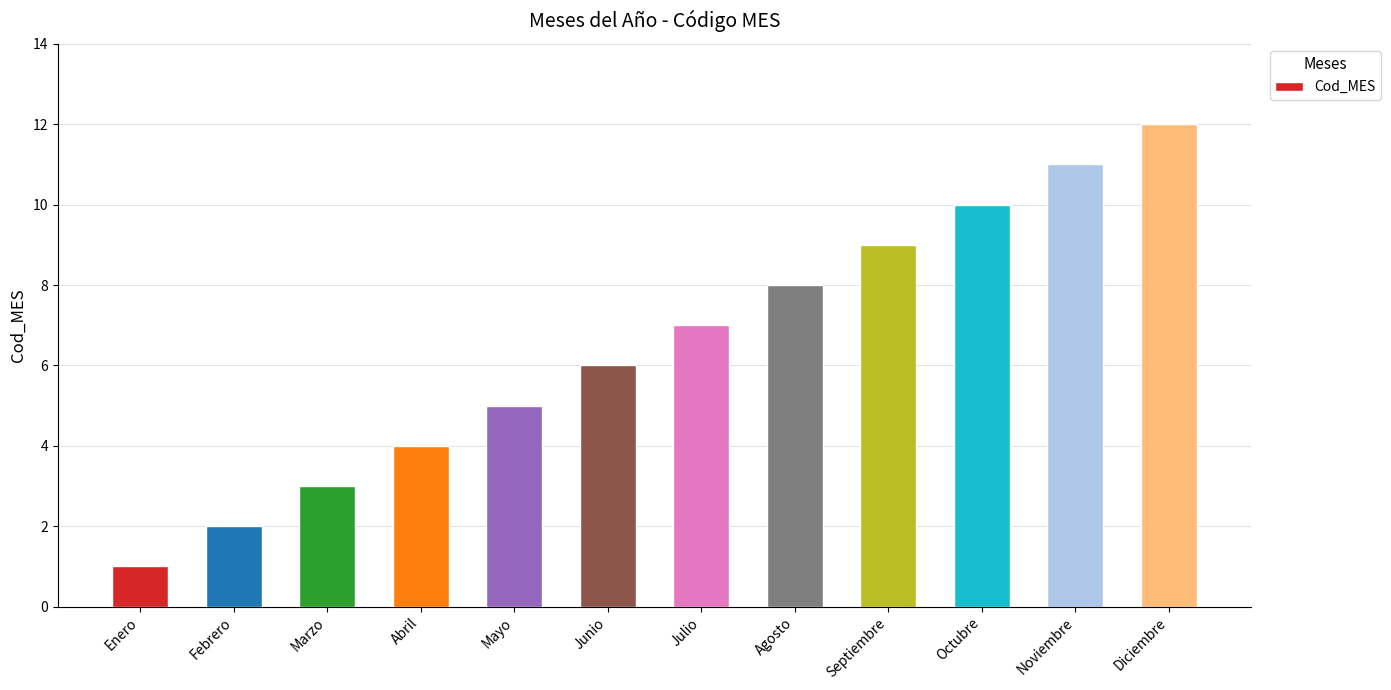

What is the ratio of the value at Noviembre to the value at Mayo?

2.2